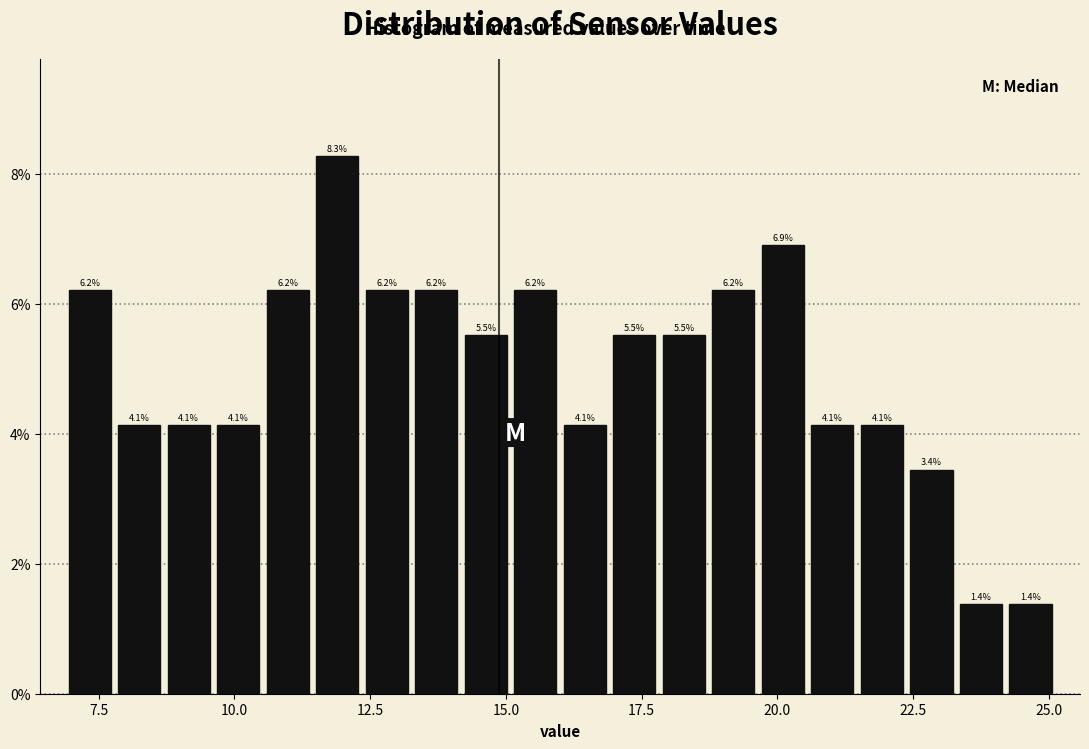

Around what value on the x-axis is the tallest bar? Give the approximate position of its centre, as read against the axis.

12.0